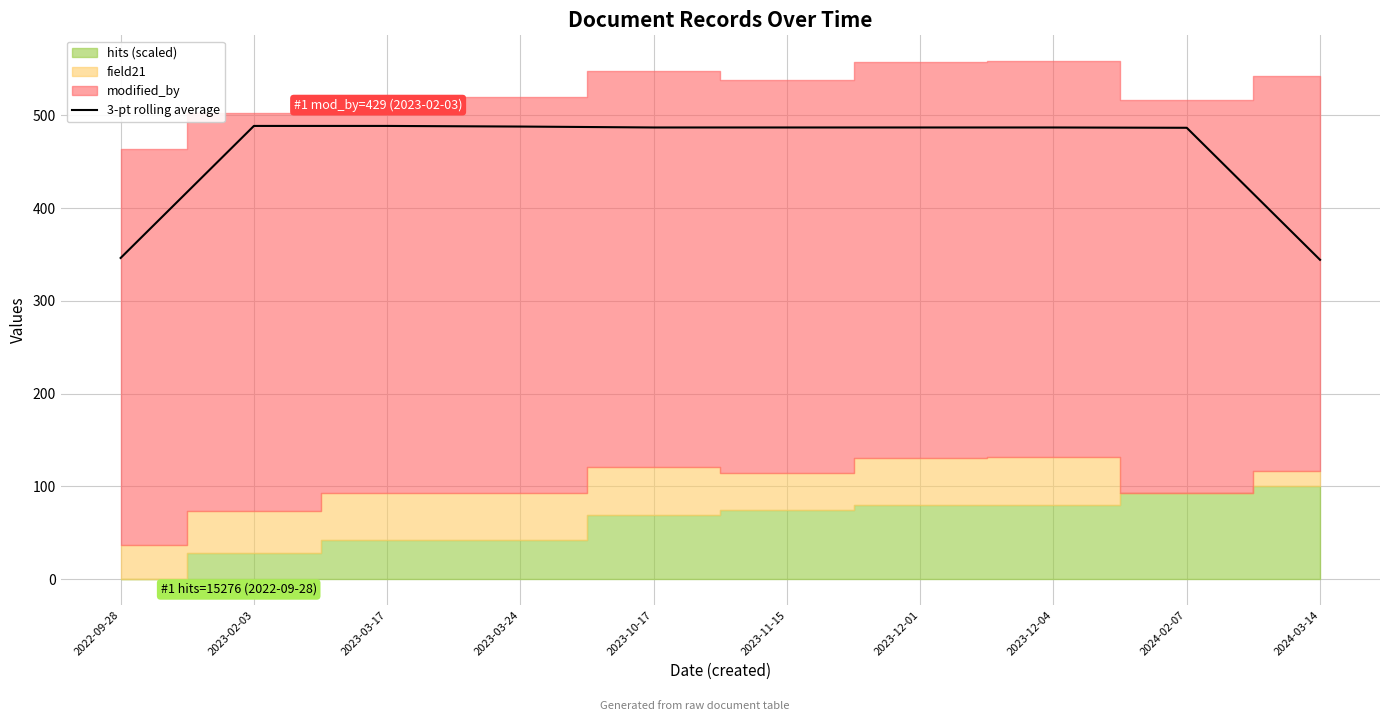

The value at 2023-03-17 is 488.5. True or false?

True